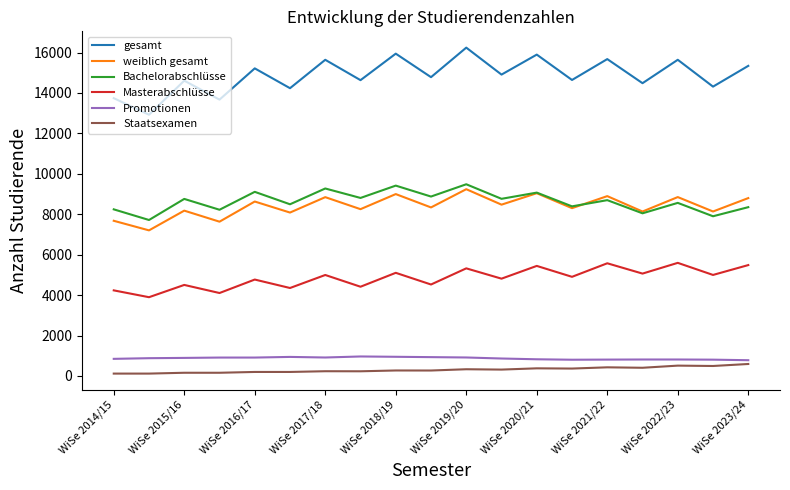

What is the maximum value for Bachelorabschlüsse?

9485